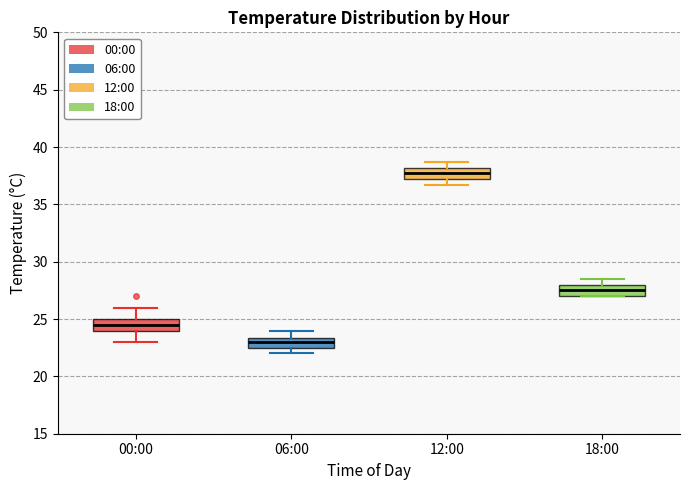

Which box has the lowest median line?

06:00